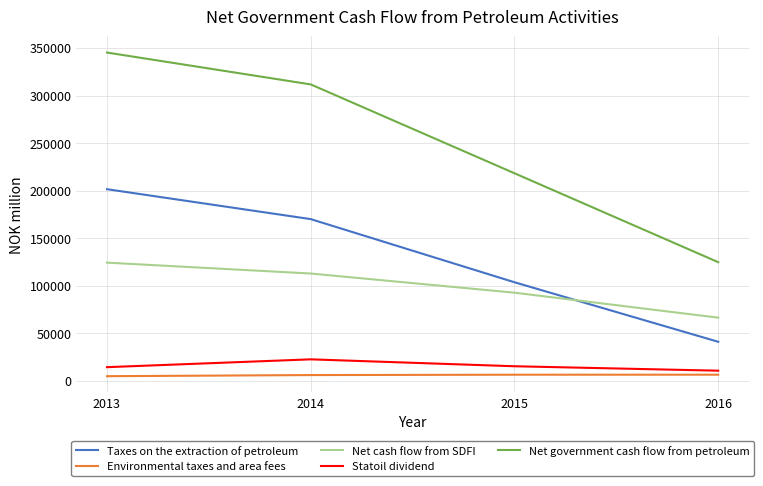

The value of Net government cash flow from petroleum at 2013 is 498875. True or false?

False